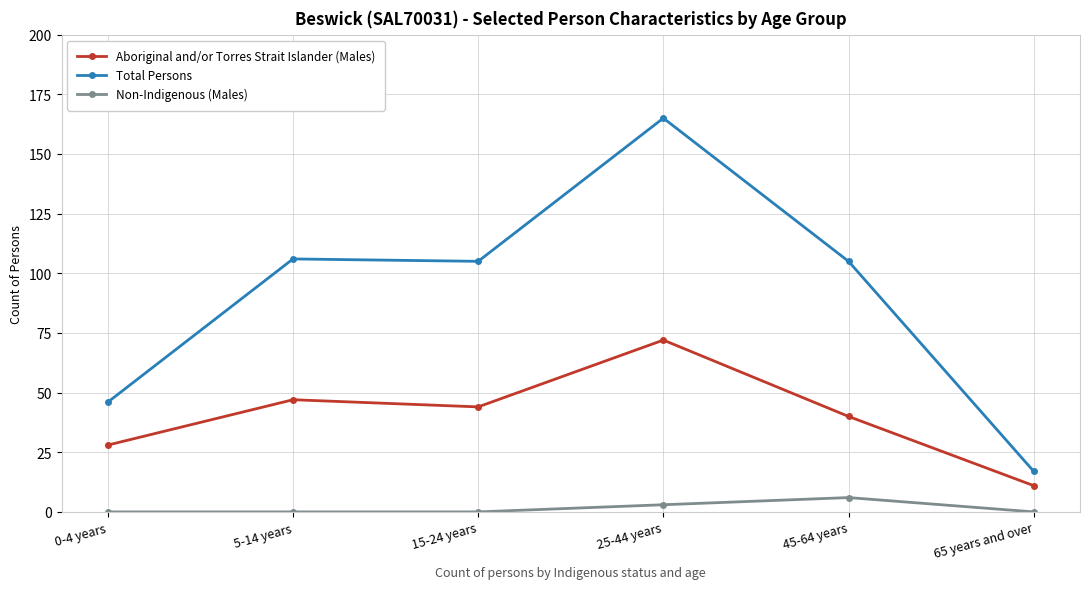

List the series in order of their peak value, lowest first.

Non-Indigenous (Males), Aboriginal and/or Torres Strait Islander (Males), Total Persons